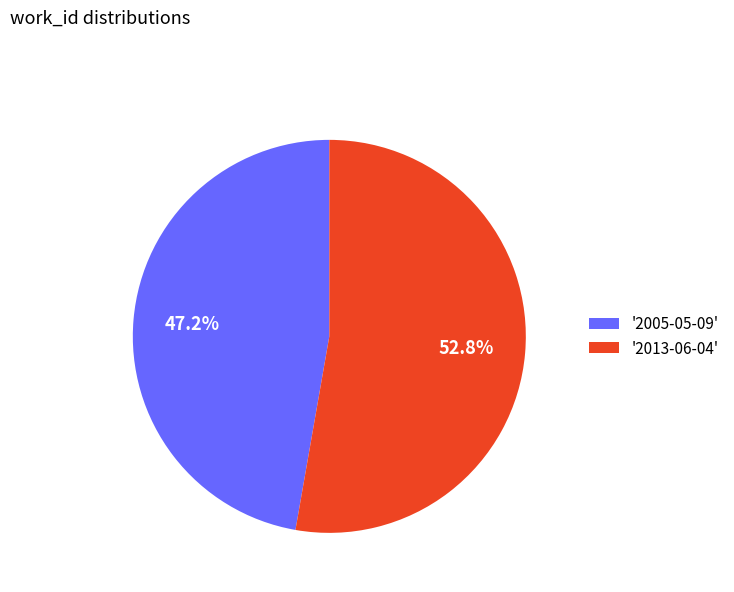

Count the number of slices in the pie.

2